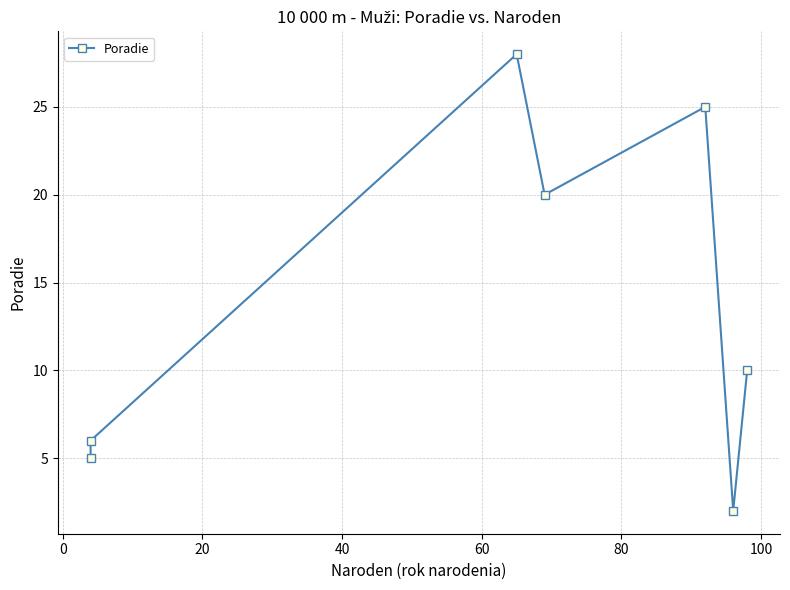

Which has a higher value, 40 or 0?

40